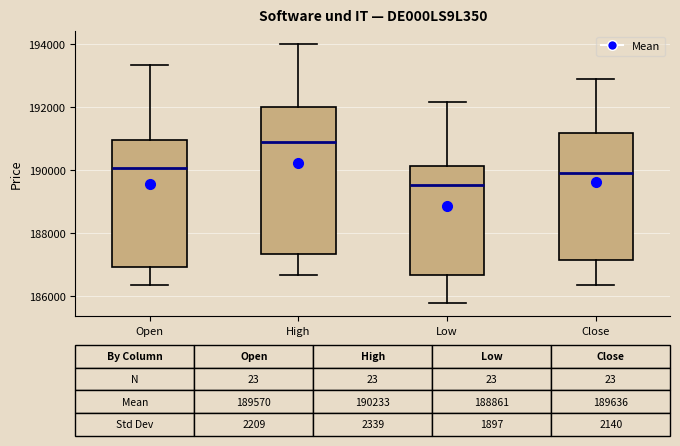

Comparing the boxes themselves (not the whiskers), which one is the tallest?

High